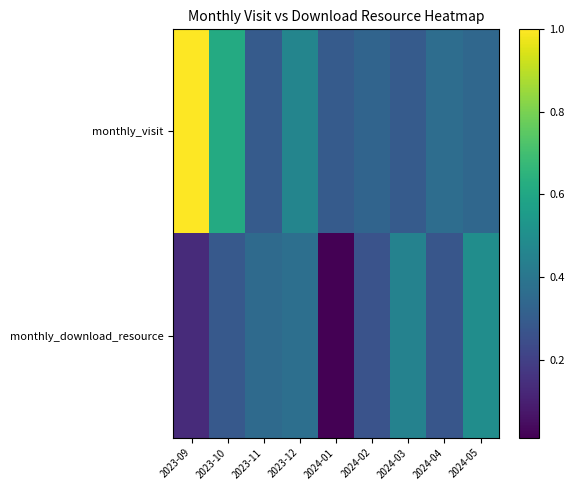

List the series in order of their peak value, lowest first.

monthly_download_resource, monthly_visit